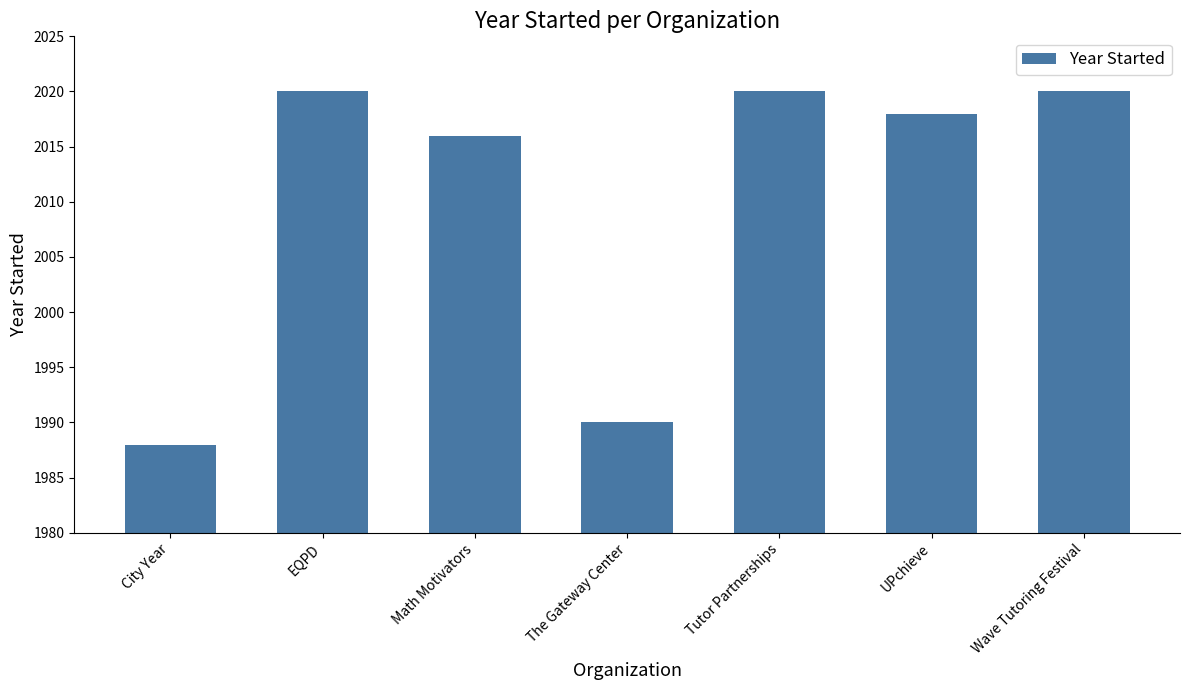

What is the ratio of the value at Math Motivators to the value at Tutor Partnerships?

1.0